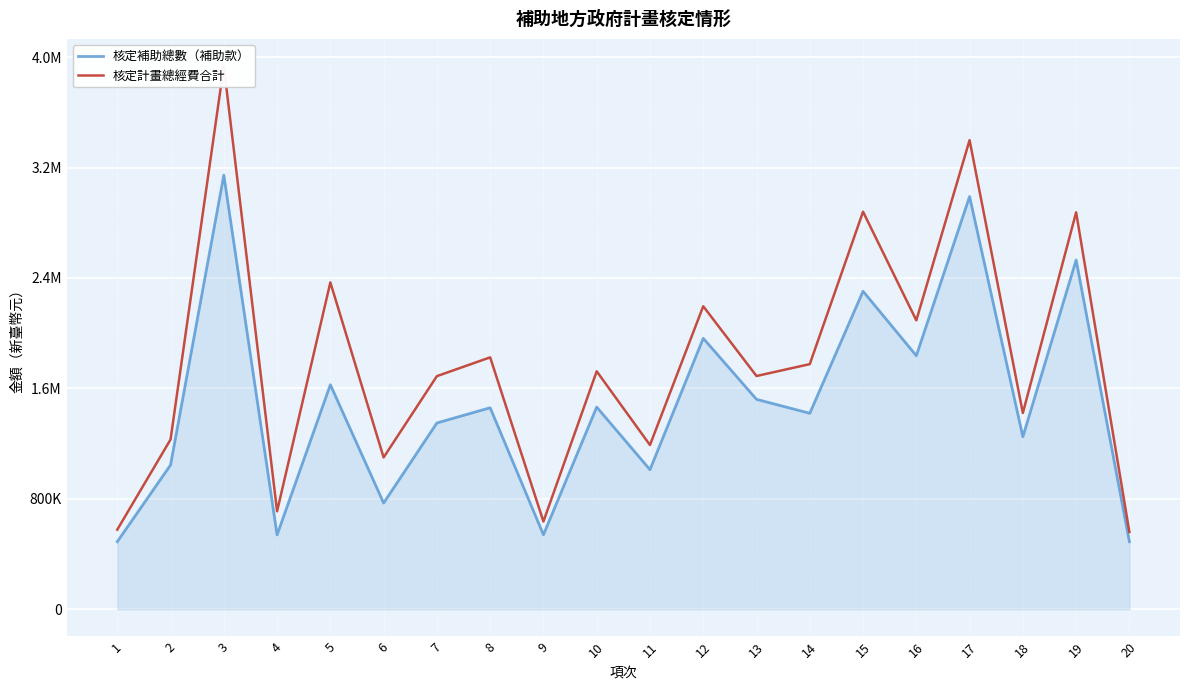

What is the value of the 核定補助總數（補助款） point at the 6th from the left?

770000